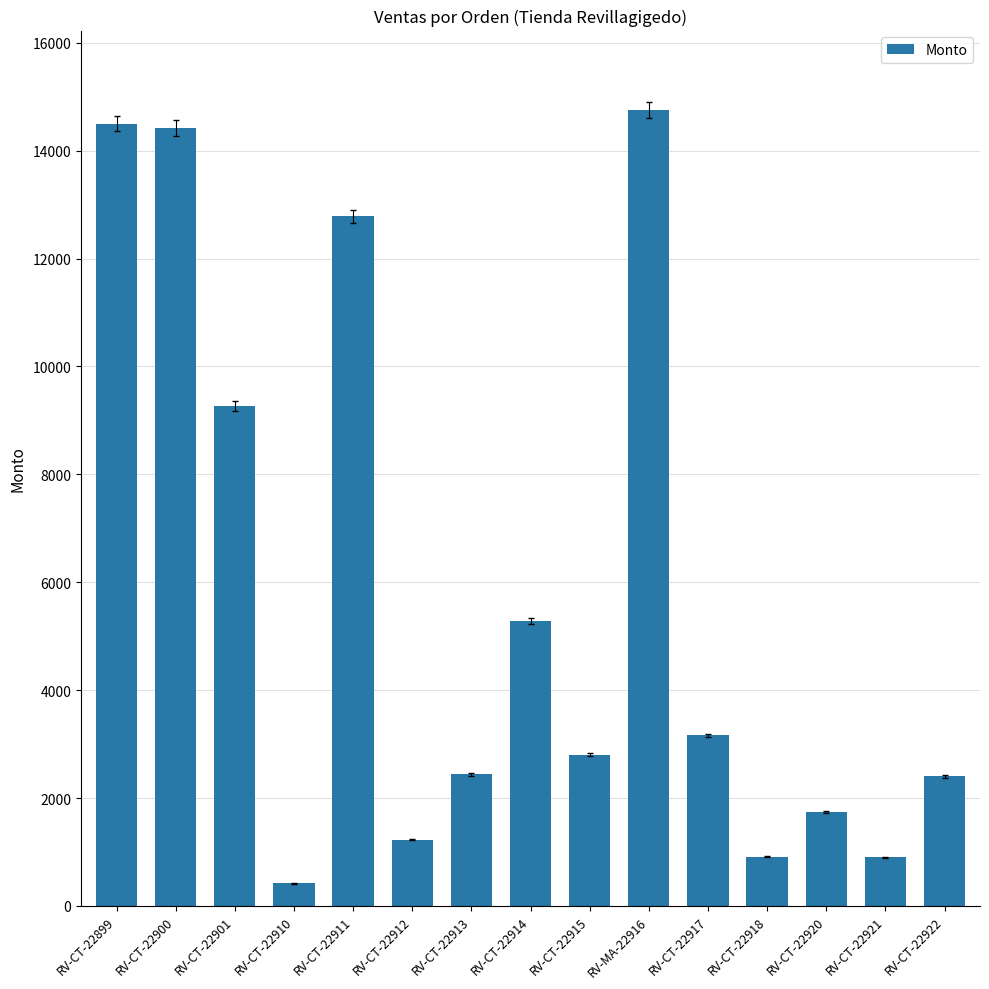

Which category has the highest value across all series?

RV-MA-22916